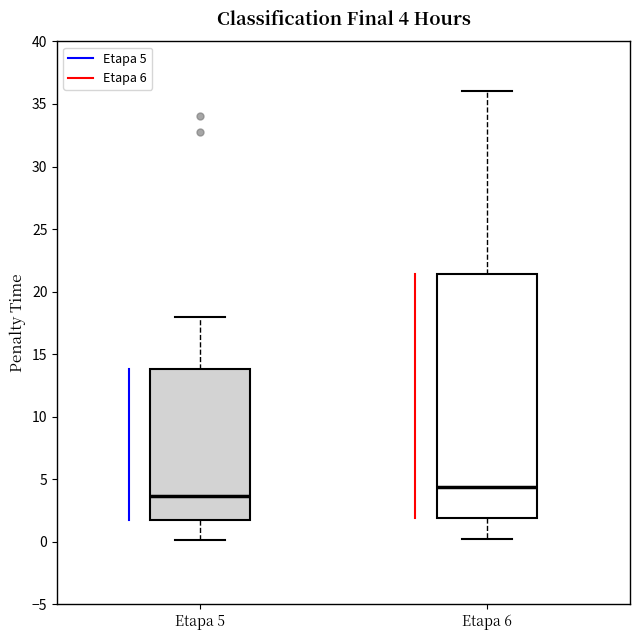

Which box's median line is the lowest?

Etapa 5